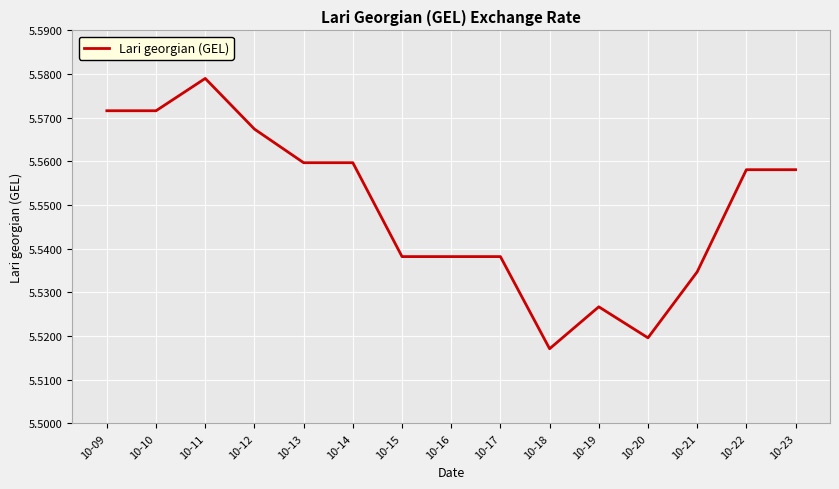

Which category has the highest value across all series?

10-11